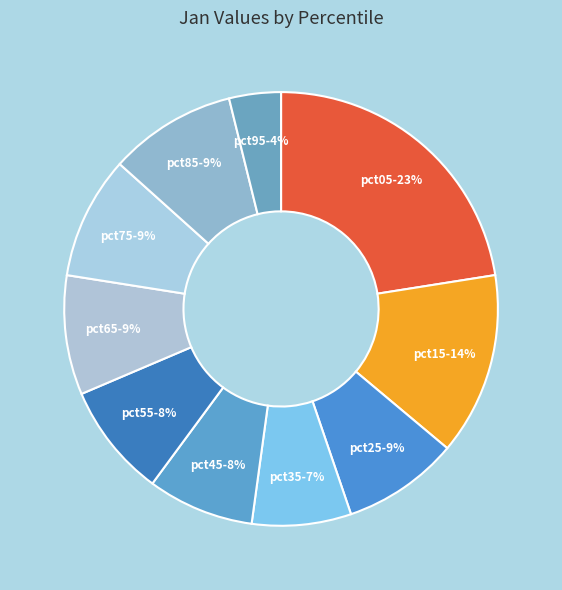

To the nearest percent, what is the difference between the pct85 and pct55 slice percentages?

1%